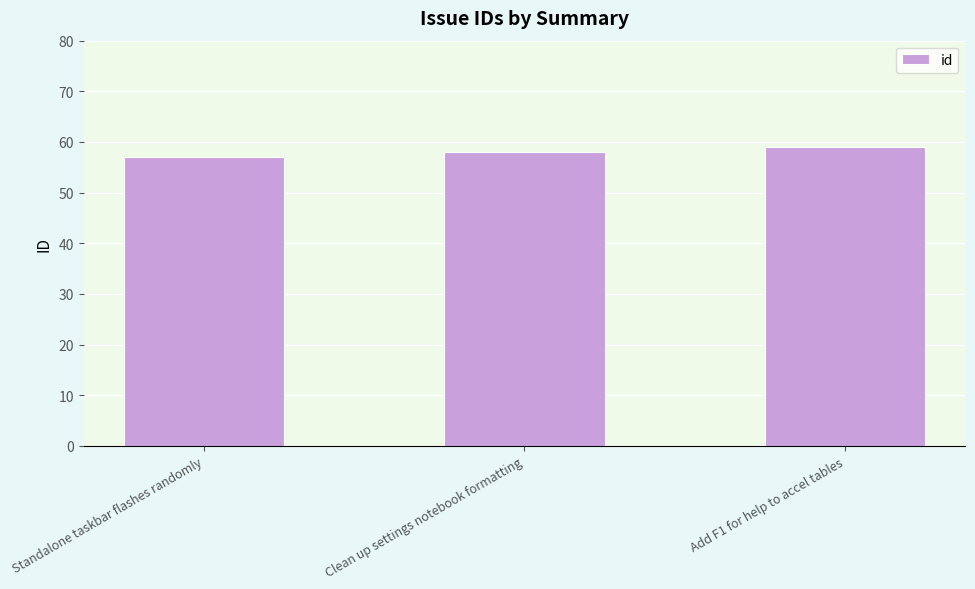

What is the difference between the maximum and minimum values?

2